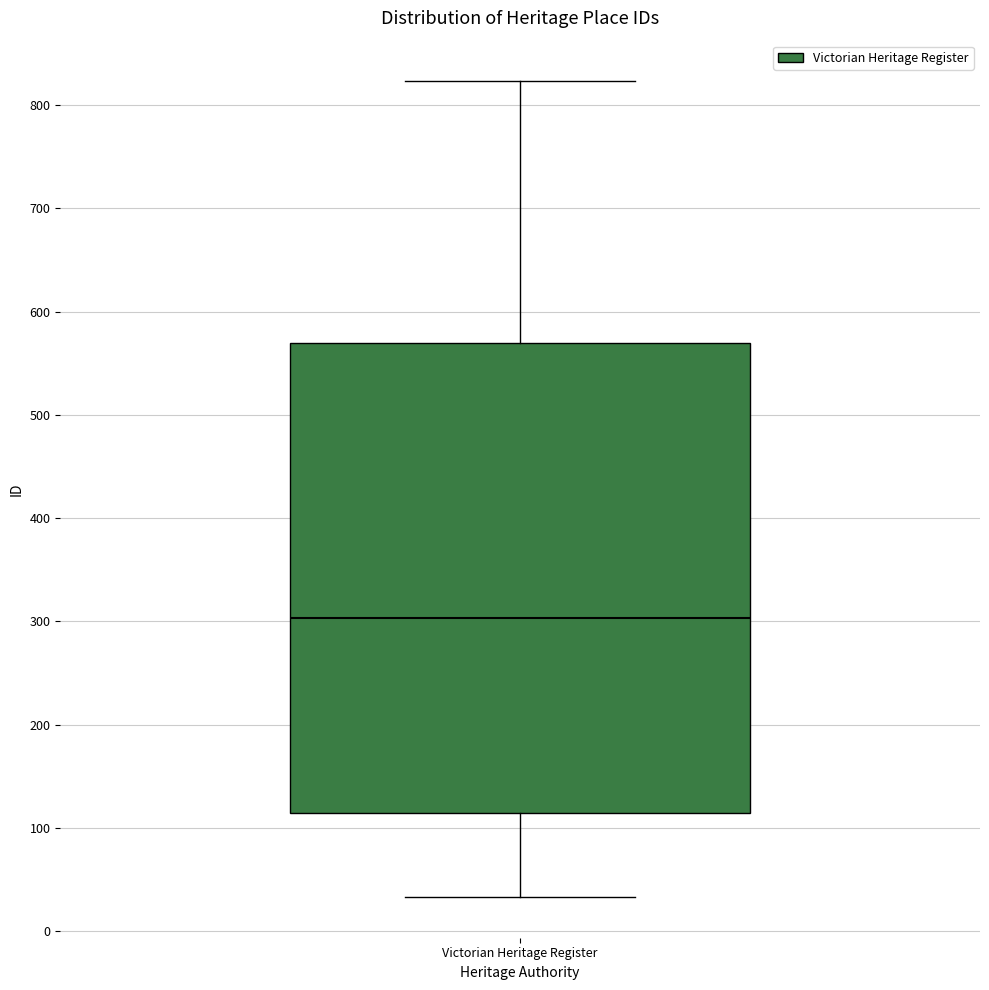

Where does the median line of the box for Victorian Heritage Register sit on the y-axis? The values are not printed on the chart, so give them approximately, as read against the axis.

300